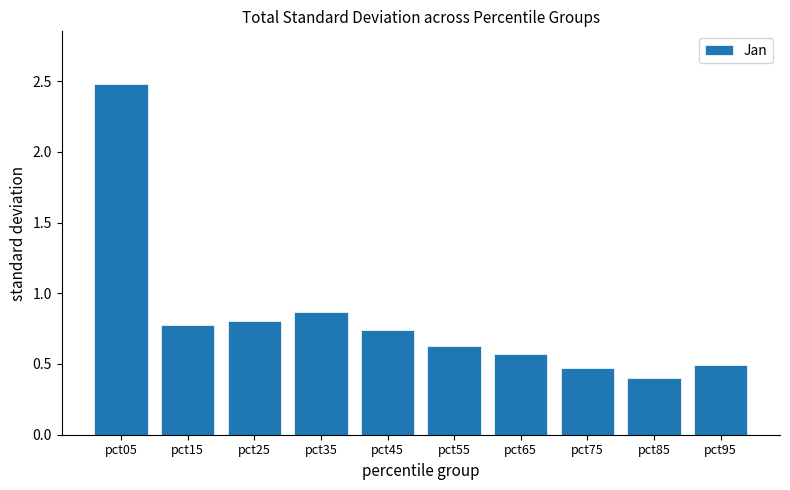

Between pct75 and pct45, which is larger?

pct45